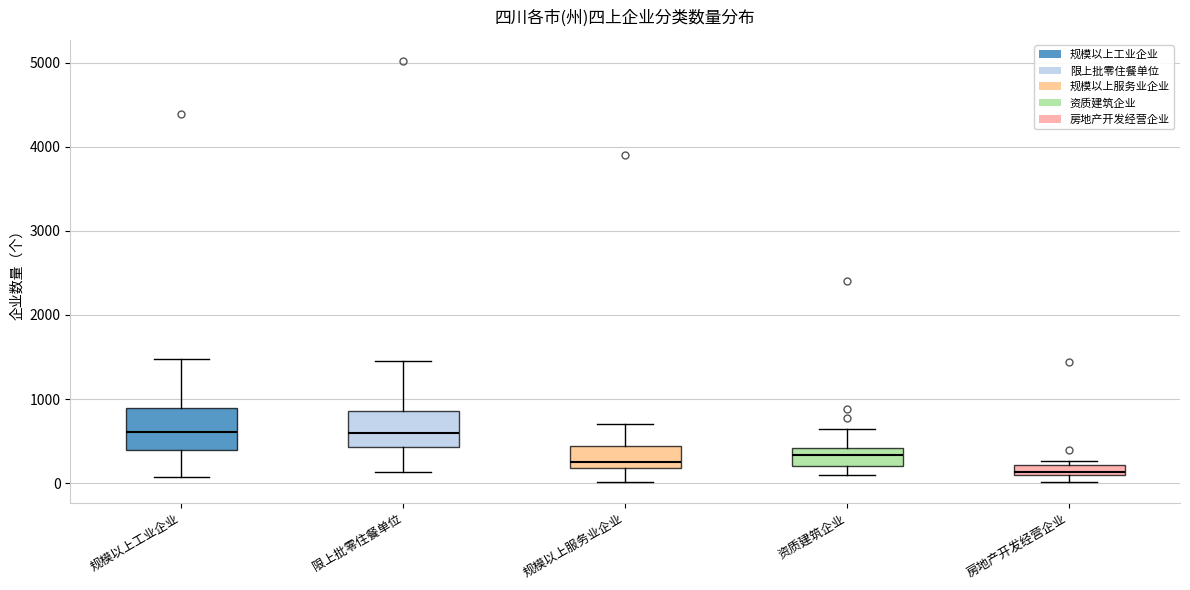

Where is the upper edge of the box for 资质建筑企业 on the y-axis? The values are not printed on the chart, so give them approximately, as read against the axis.

400